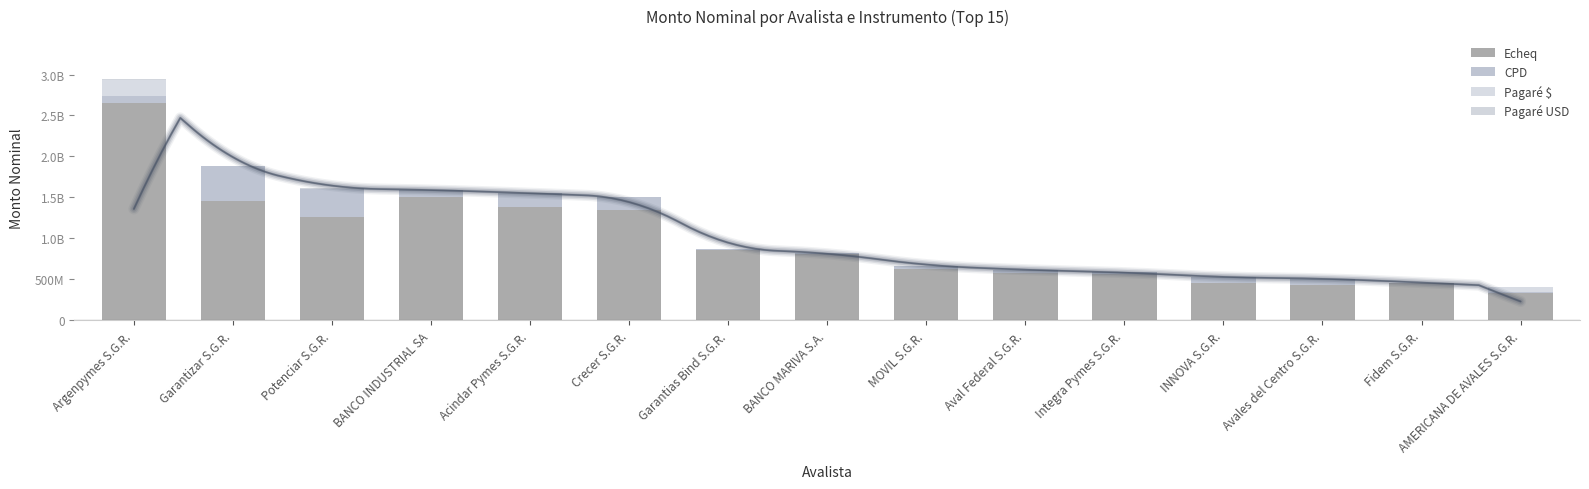

Which label corresponds to the smallest value in the chart?

Fidem S.G.R.